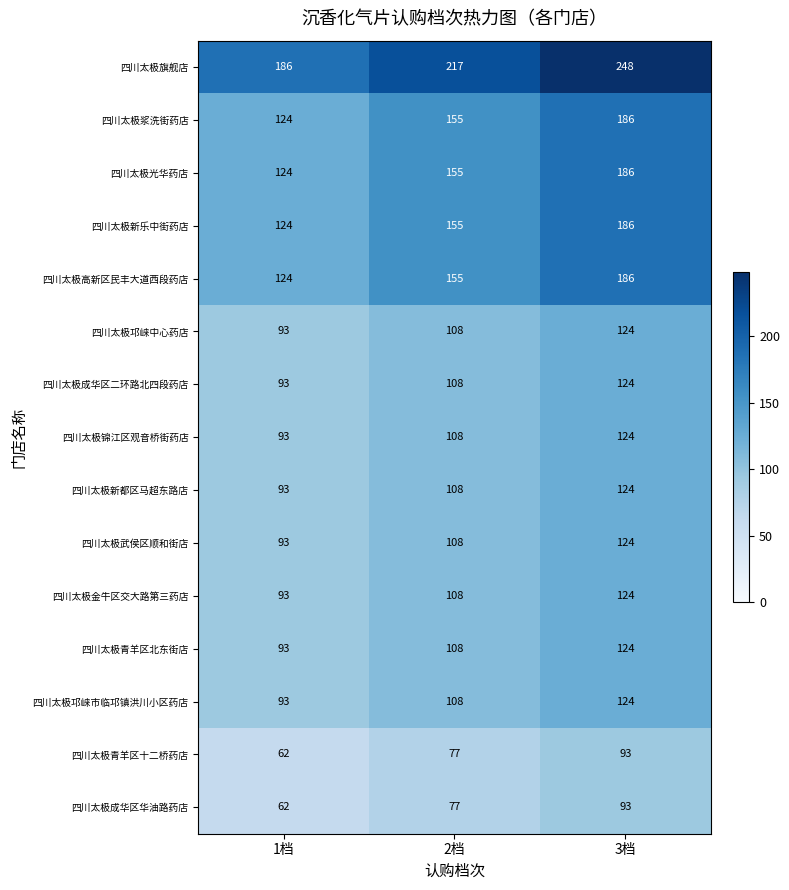

At which category is the sum across all series the highest?

3档